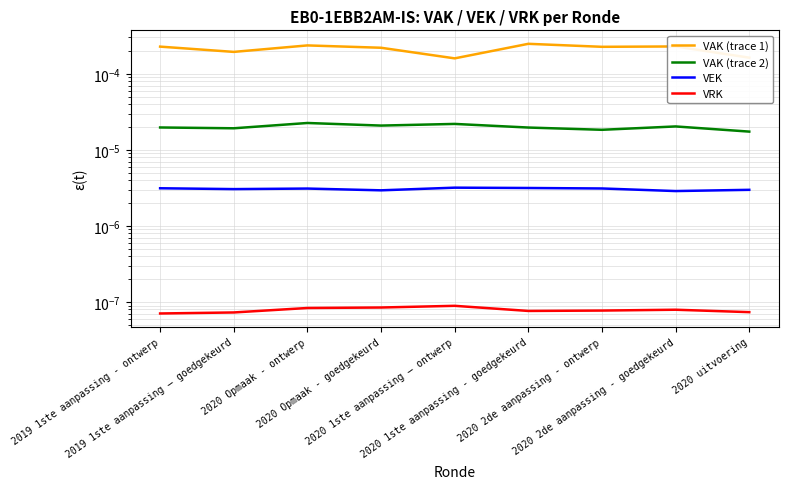

In VRK, how many points are lower than both neighbors (excluding endpoints)?

1